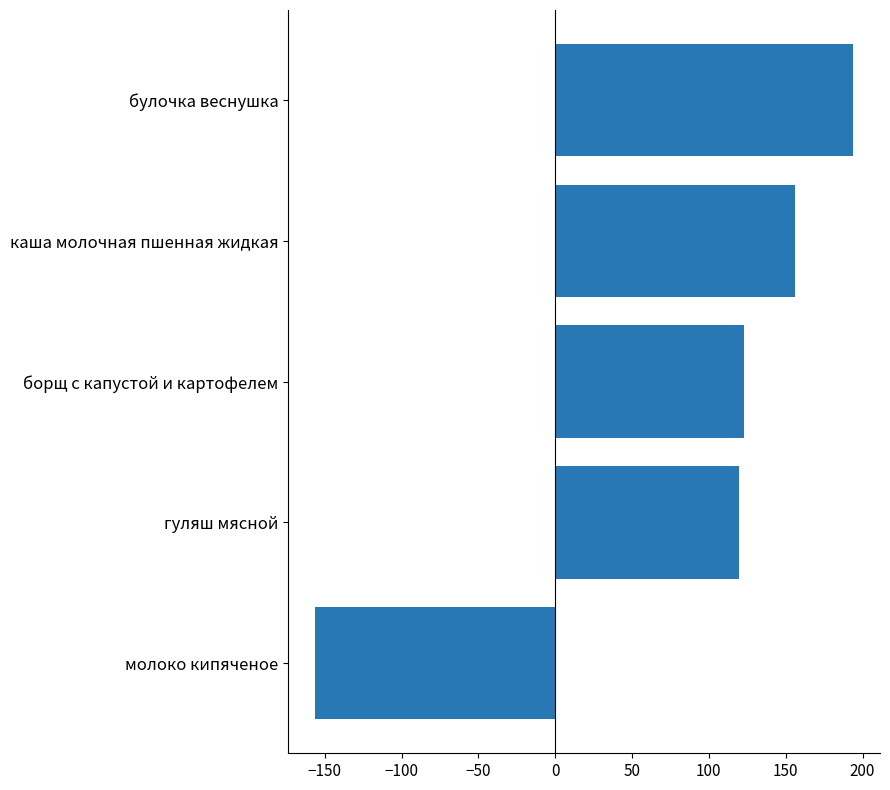

What is the difference between the maximum and minimum values?

350.0